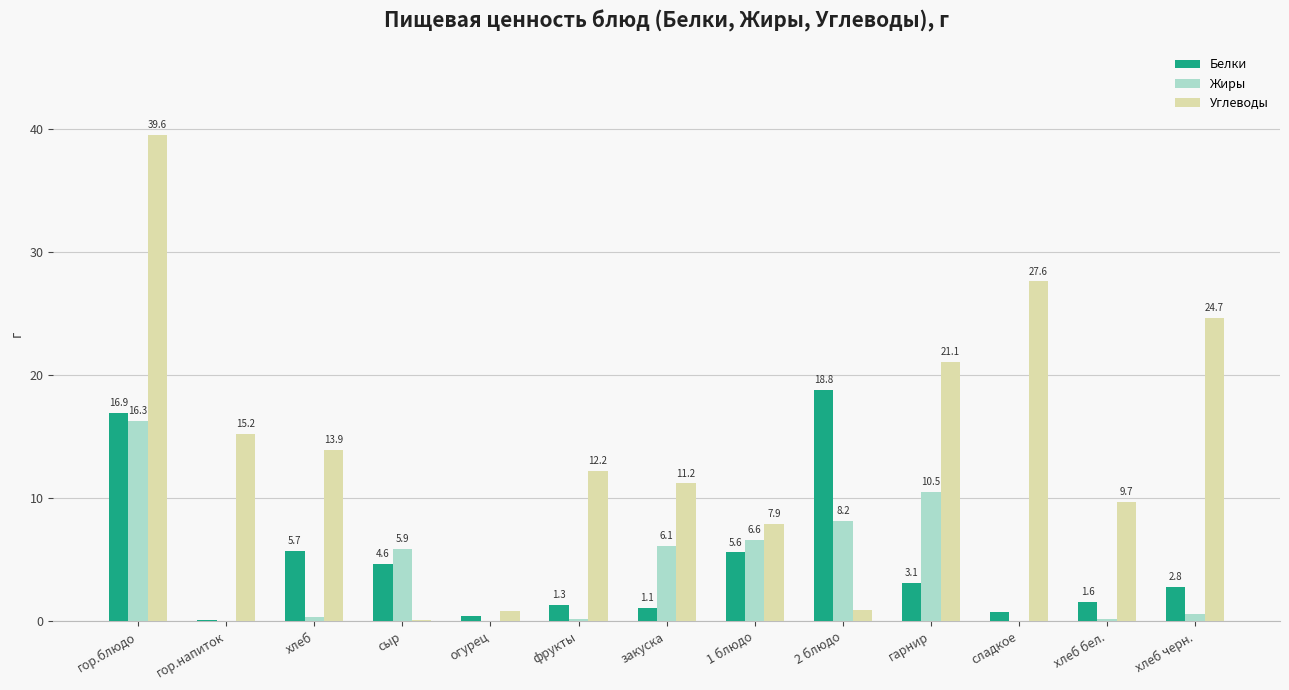

What is the sum of the Углеводы values at сыр and хлеб черн.?

24.8